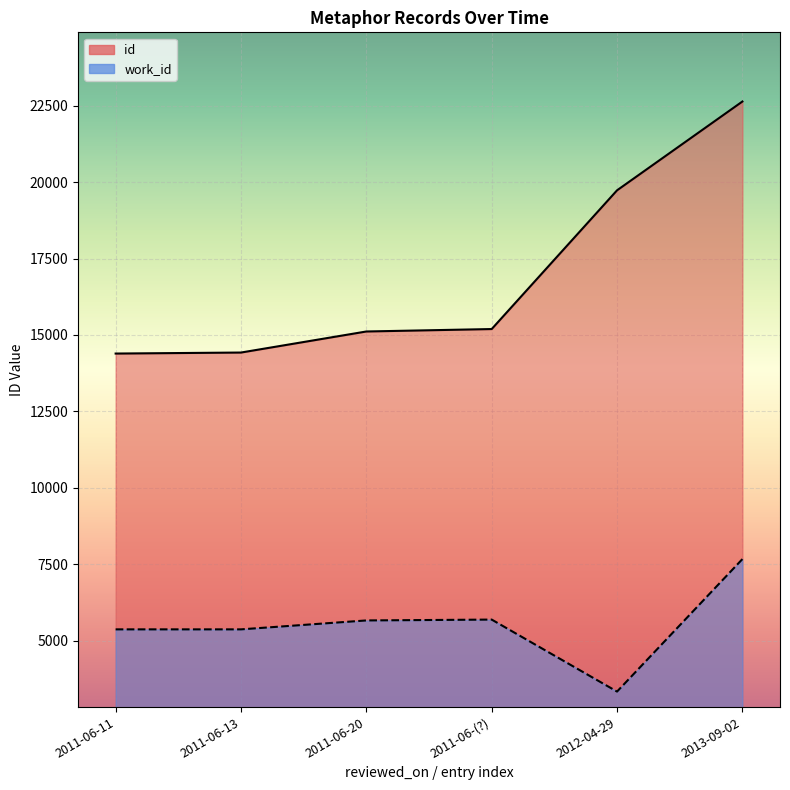

Which series has the largest range (max minus min)?

id